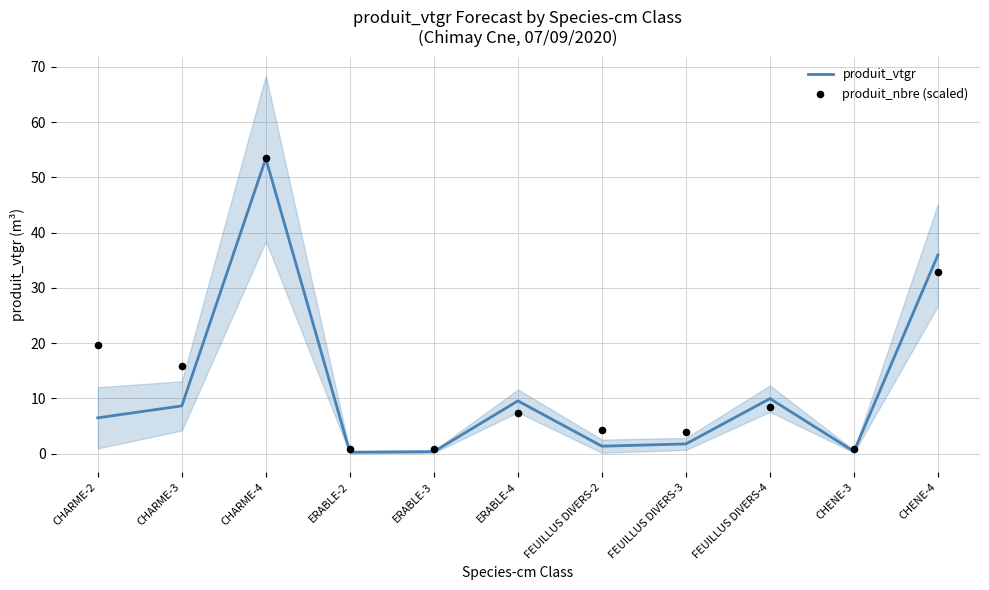

Which series has the widest spread of Y values?

produit_vtgr